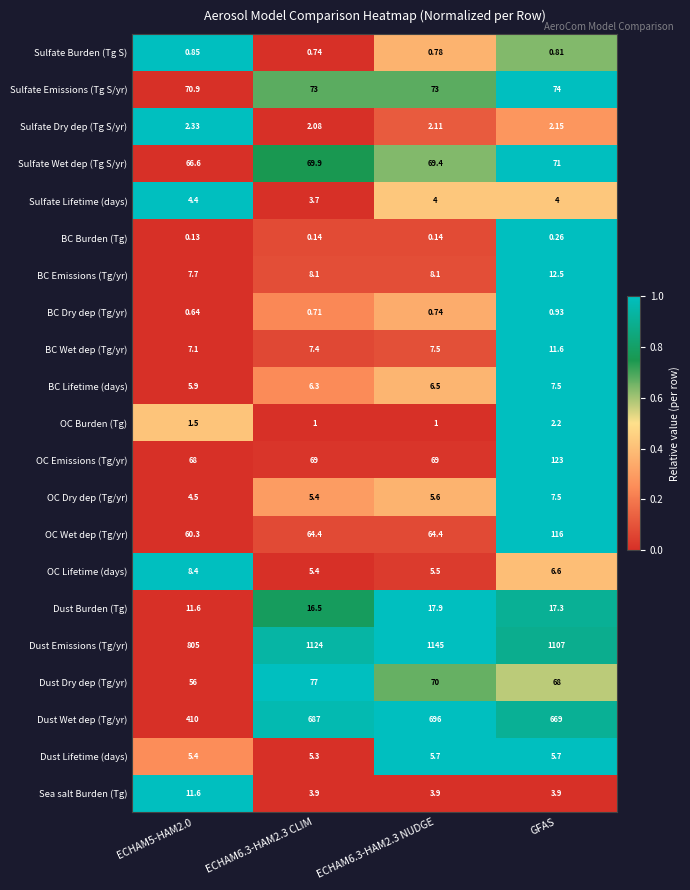

At which category is the sum across all series the highest?

GFAS